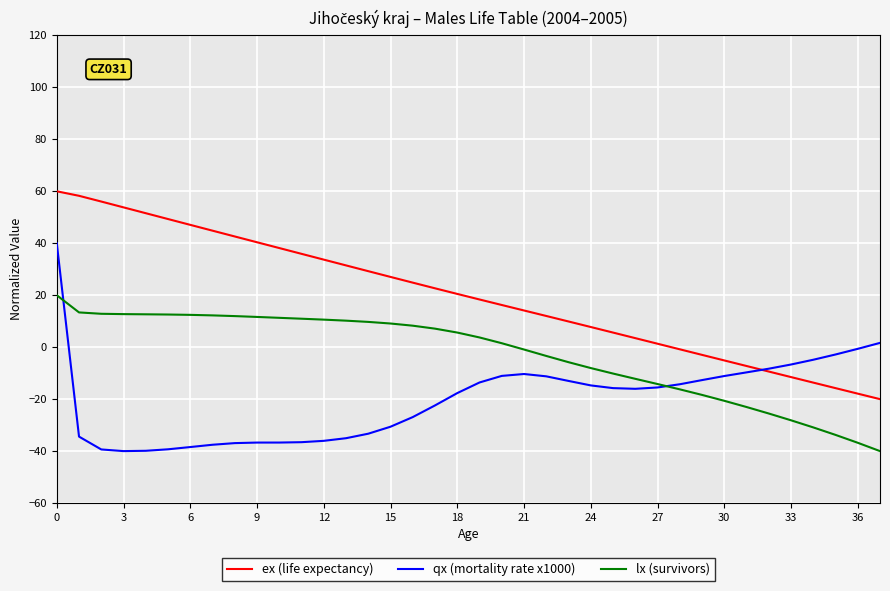

True or false: lx (survivors) and ex (life expectancy) cross at least once.

False